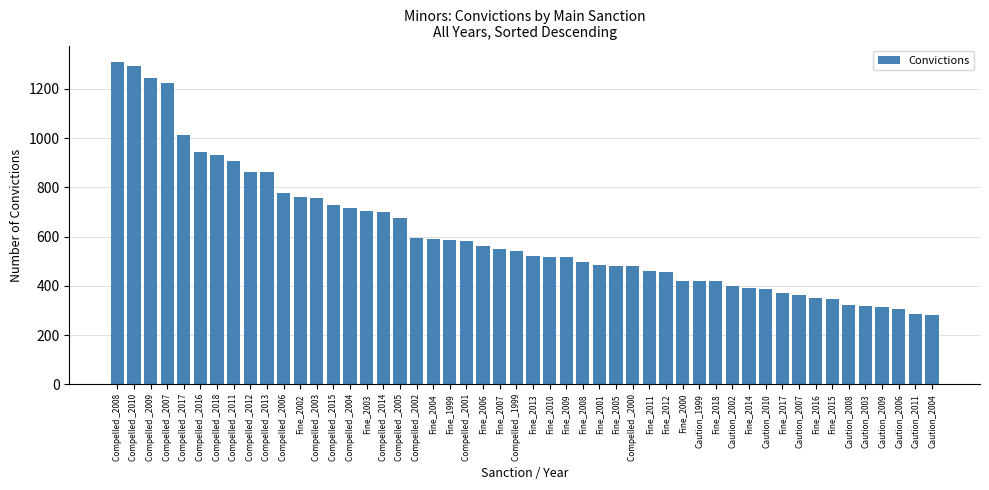

What is the change in value from Fine_2005 to Fine_2014?

-89